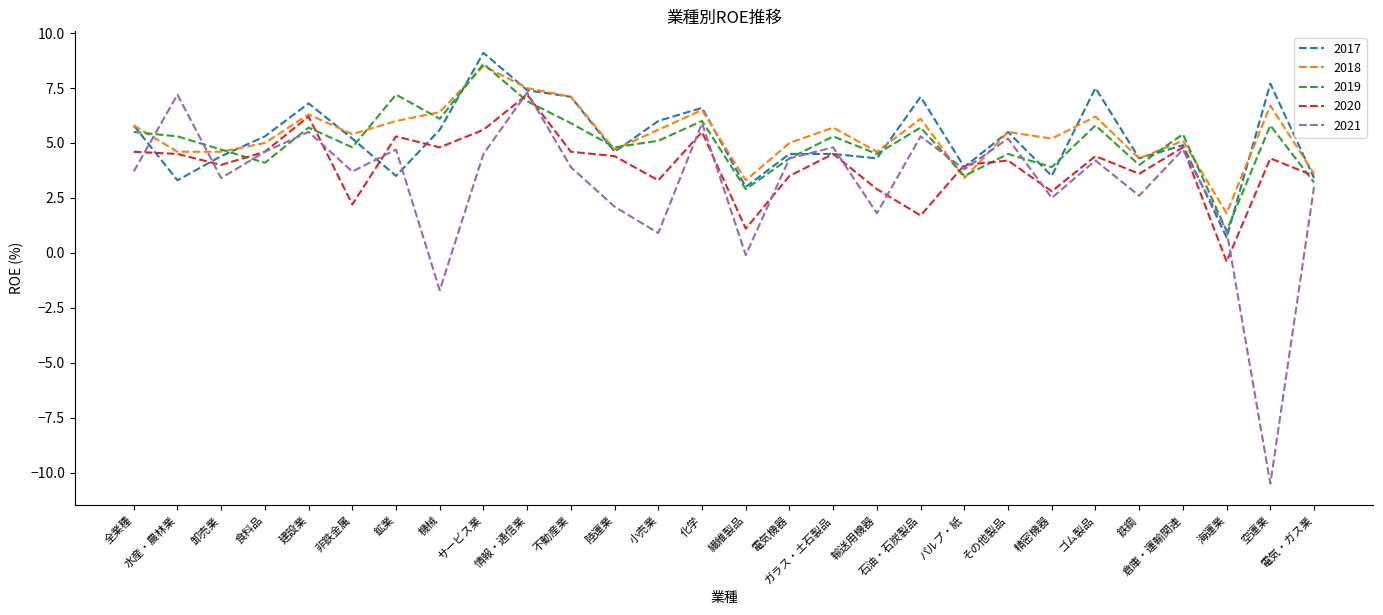

True or false: 2020 has a value of 4.6 at 食料品.

True